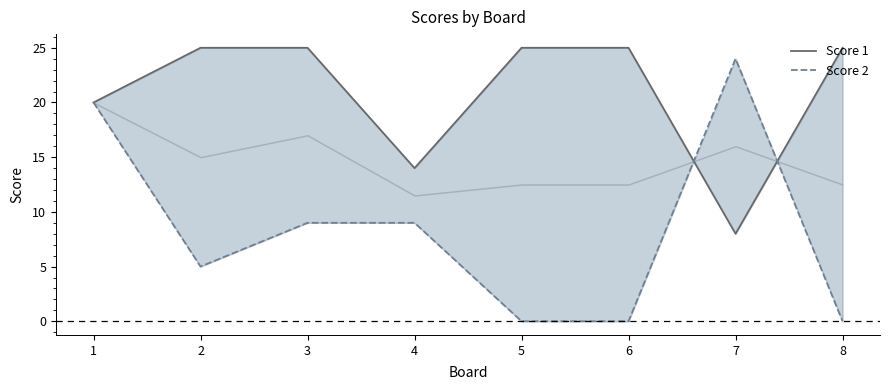

At which label does Score 2 first exceed 9?

1